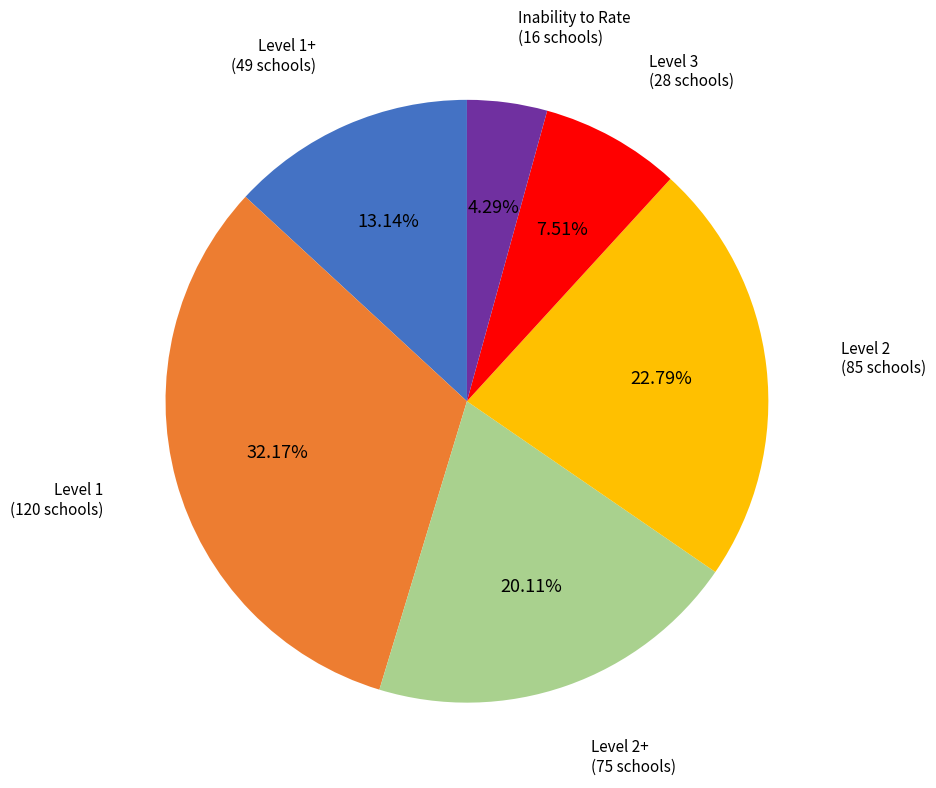

Is there any slice that represents more than half of the pie?

No